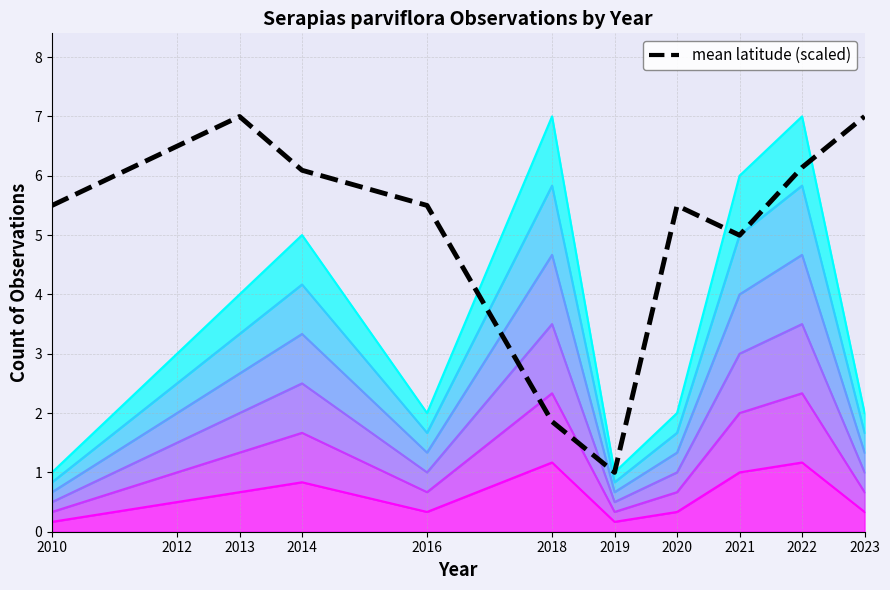

Approximately how many times larger is the value at 2014 compared to 2013?

0.9